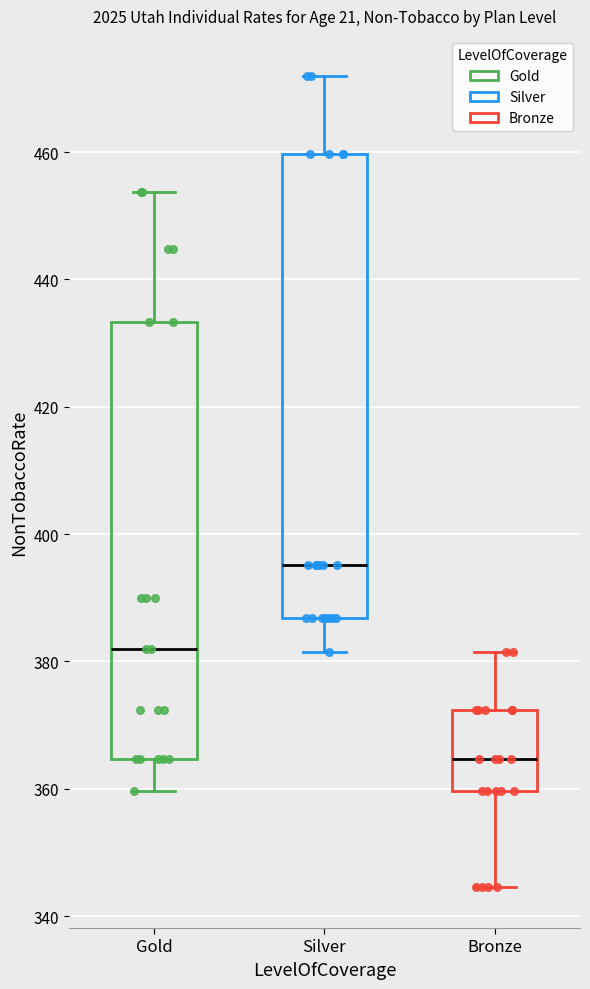

Which box has the lowest median line?

Bronze